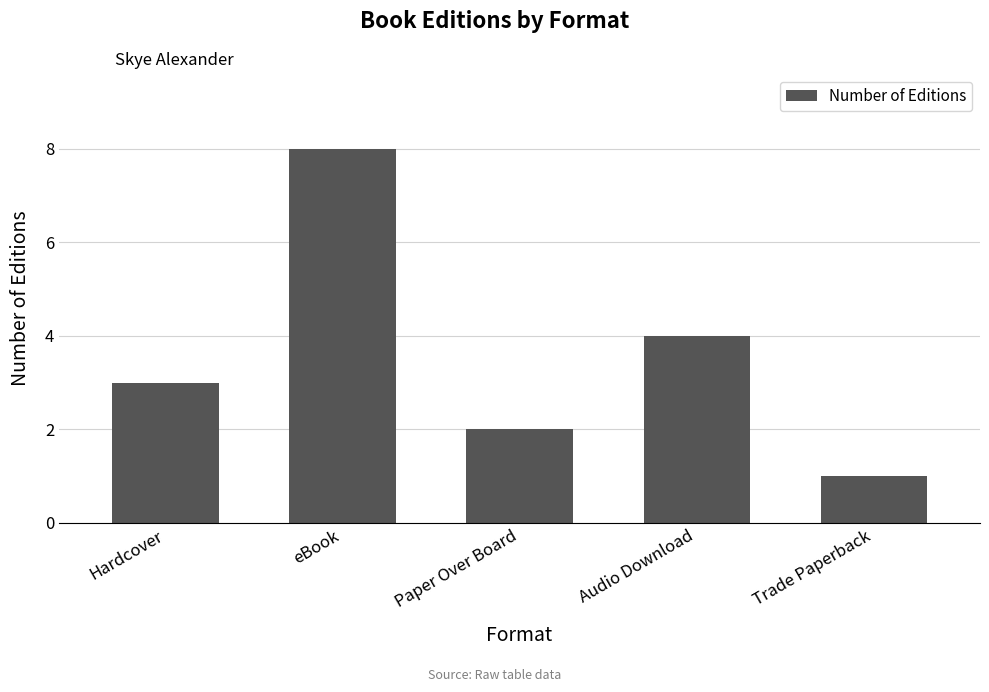

Which has a higher value, eBook or Hardcover?

eBook